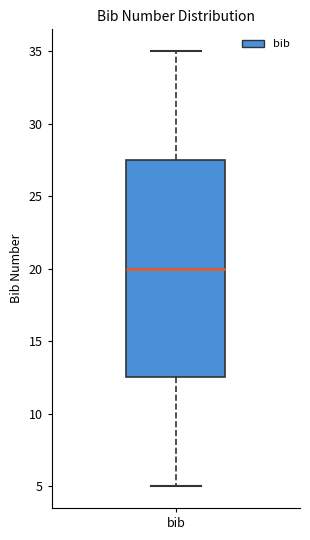

Where does the upper whisker of the box for bib end on the y-axis? The values are not printed on the chart, so give them approximately, as read against the axis.

35.0